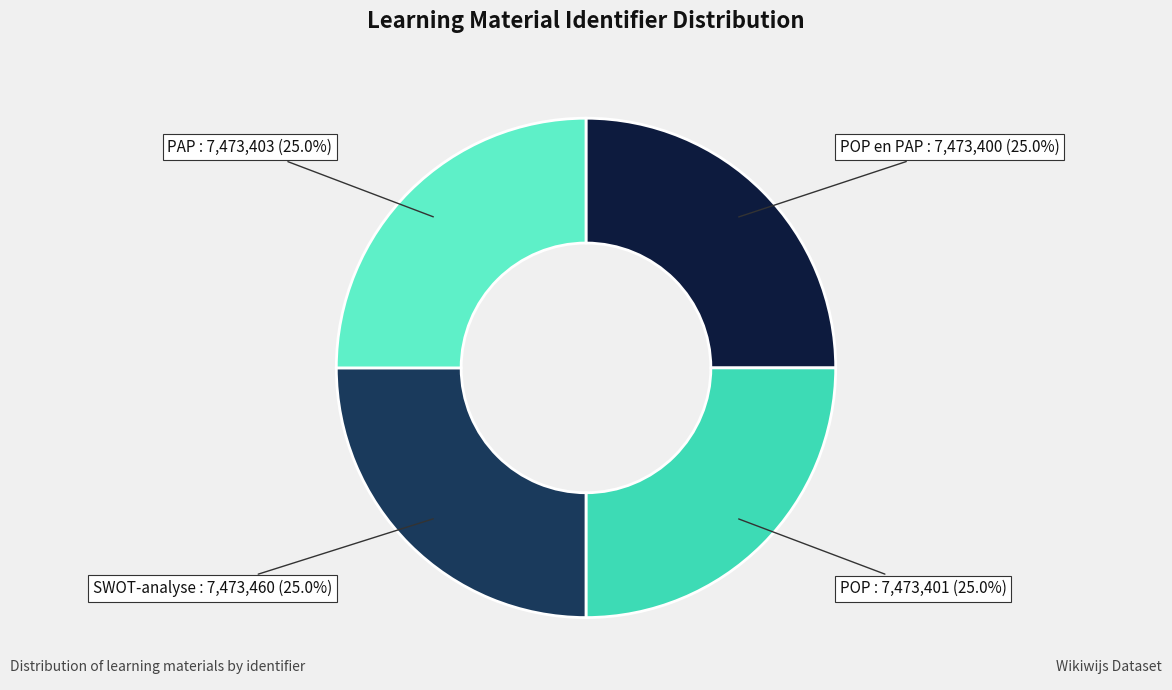

What is the ratio of the value at POP to the value at PAP?

1.0